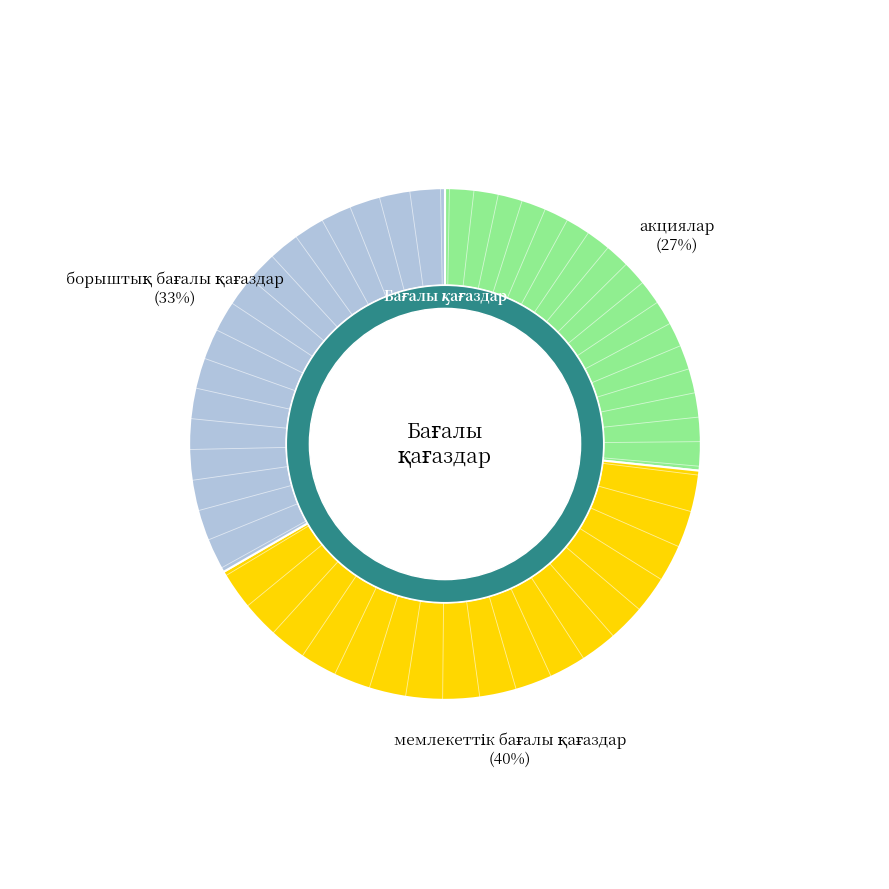

What percentage is the мемлекеттік бағалы қағаздар slice, to the nearest percent?

40%